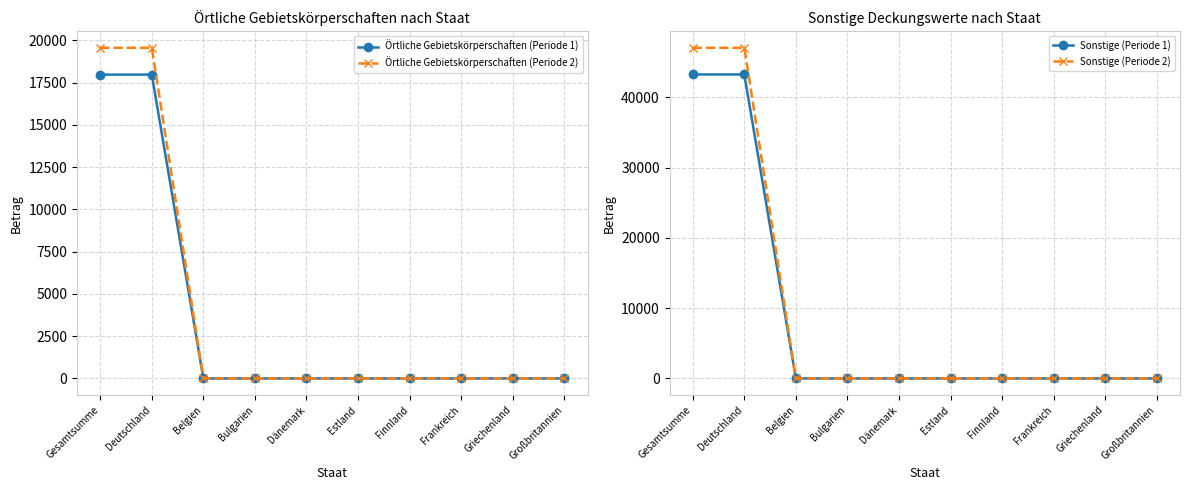

What is the total value across all series at Gesamtsumme?

127798